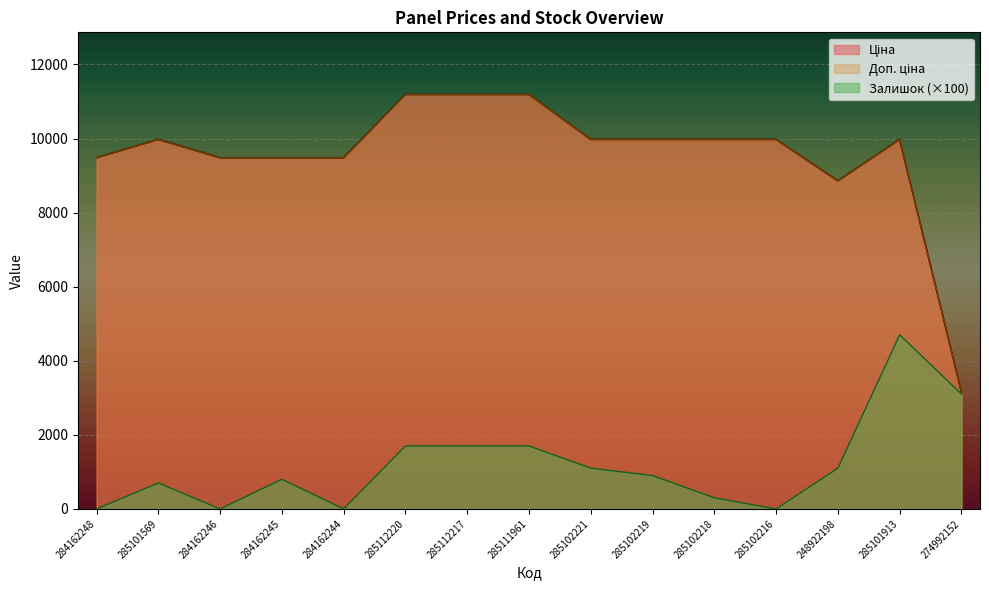

Between 284162245 and 248922198, which series saw the biggest shift?

Ціна